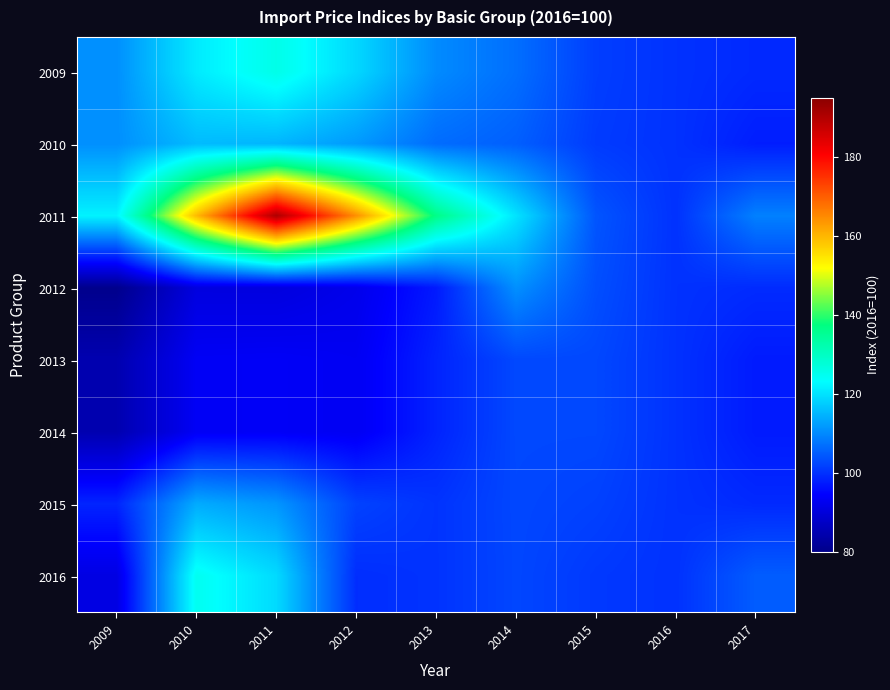

What is the spread (max minus min) of values at 2017?

11.5